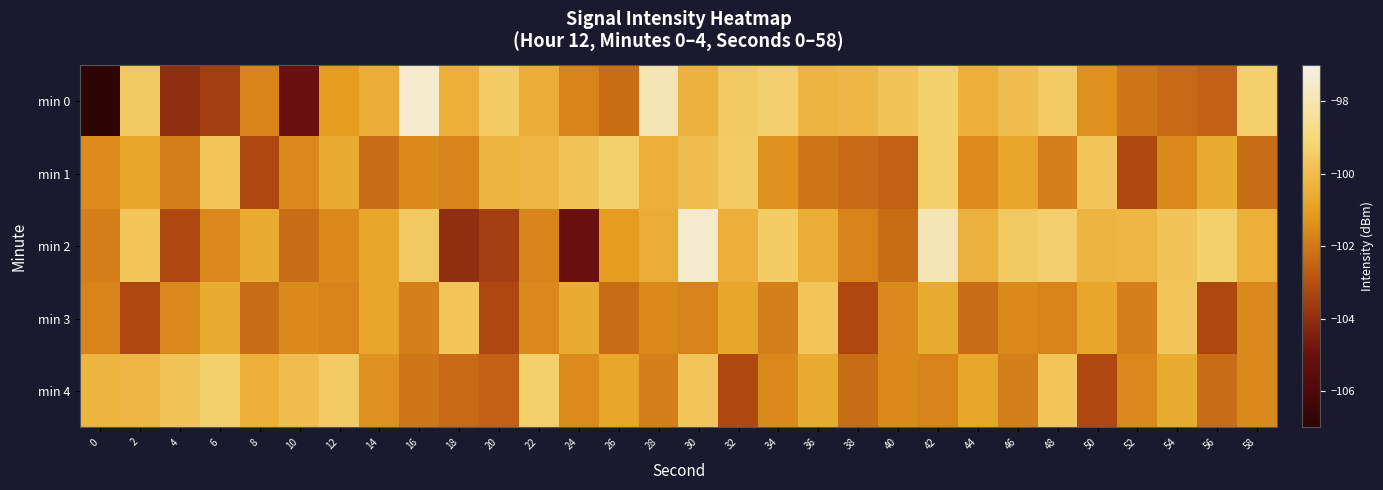

What is the maximum value shown in the chart?

-97.5